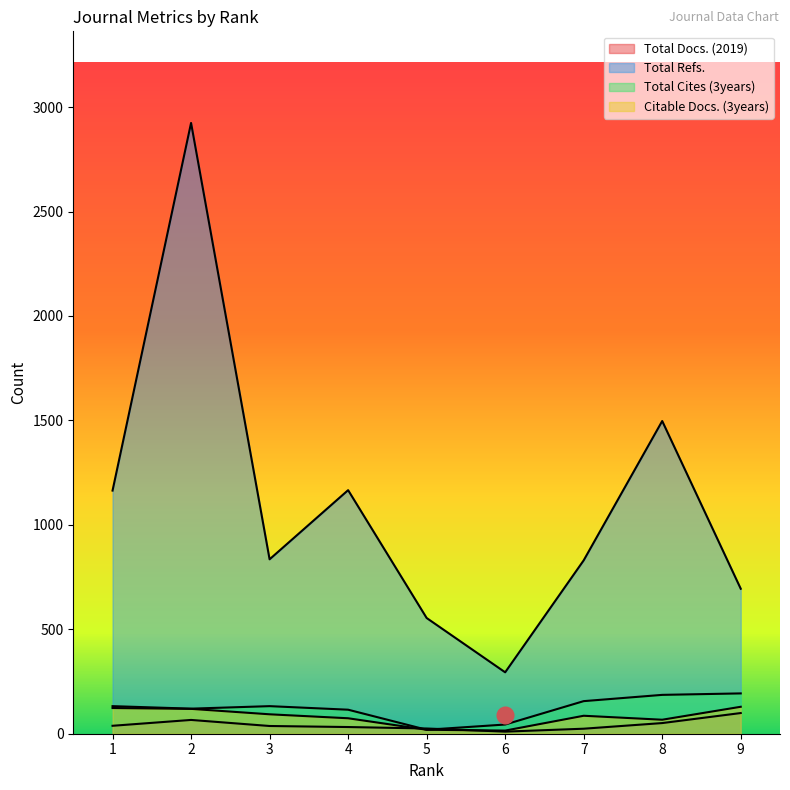

What is the value of the Total Docs. (2019) point at the 7th from the left?

24